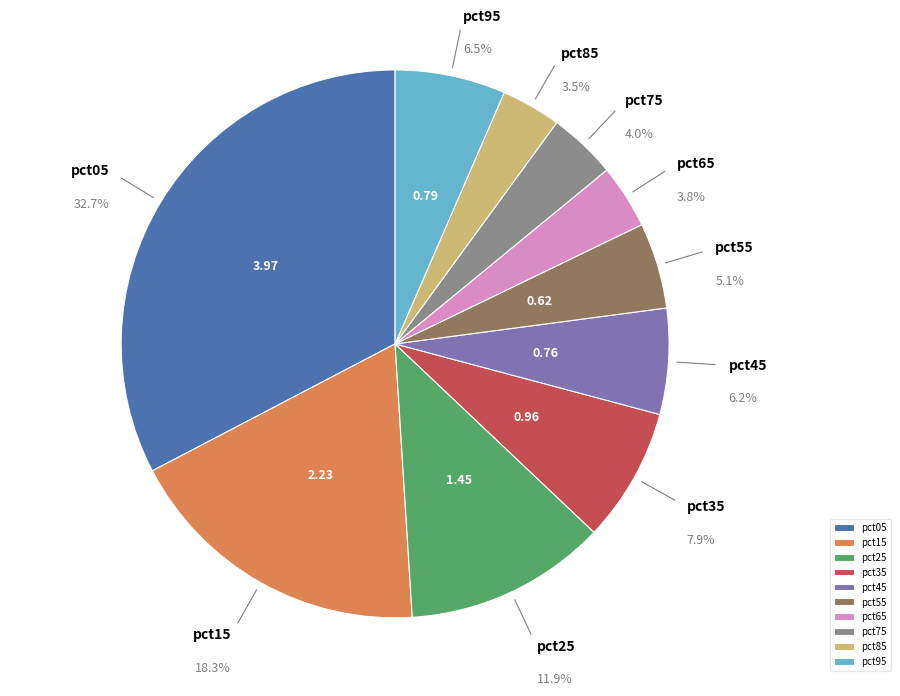

Is there any slice that represents more than half of the pie?

No